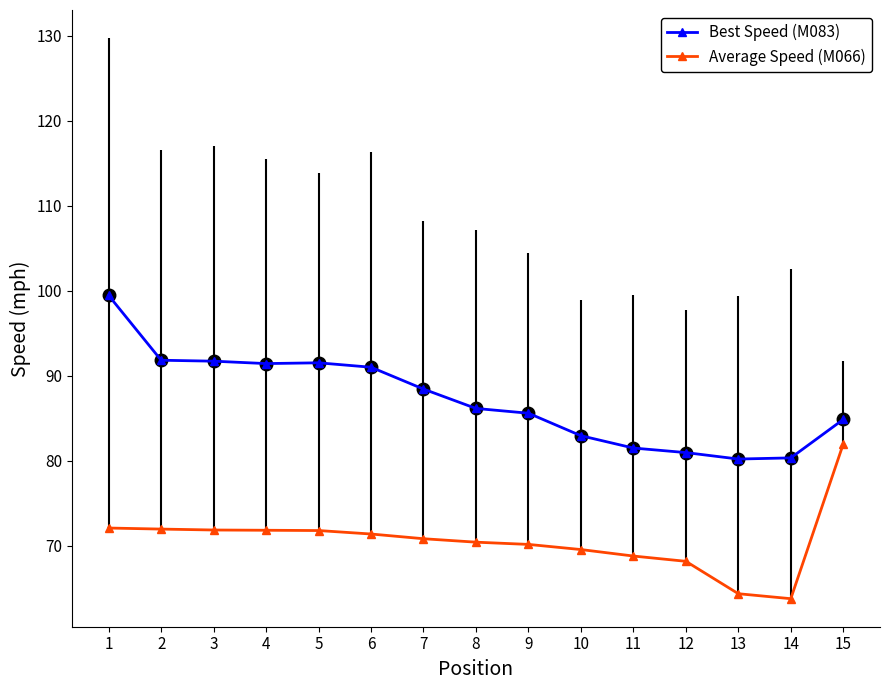

Between 8 and 6, which is larger?

6